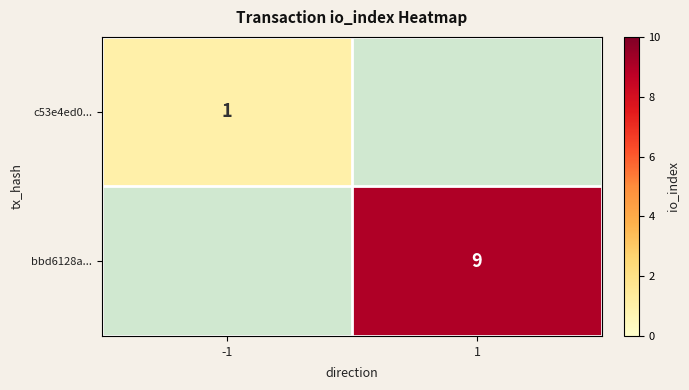

Is it true that c53e4ed0... equals 1 at -1?

True